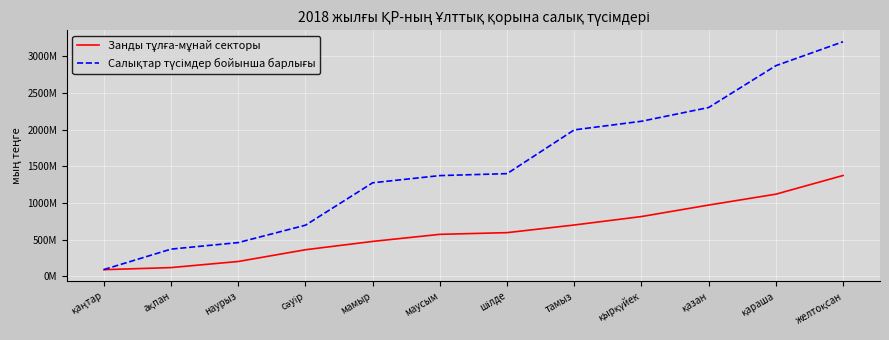

List the series in order of their overall mean, lowest first.

Занды тұлға-мұнай секторы, Салықтар түсімдер бойынша барлығы